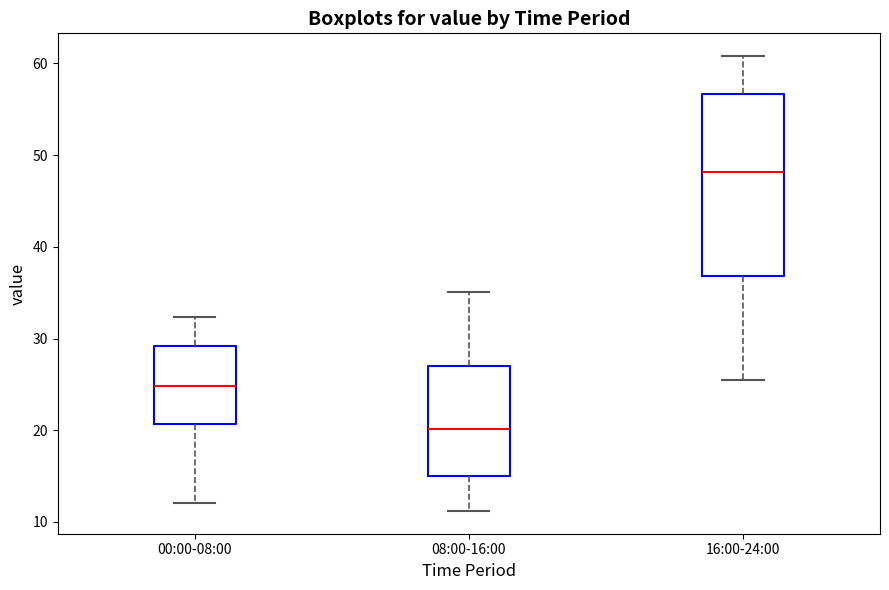

Reading left to right, transcribe this box plot: for each box, give where its median line is, the range the box spans, and where its two whiskers end, as read against the y-axis. The values are not printed on the chart, so give them approximately, as read against the axis.

00:00-08:00: median 25, box 21 to 29, whiskers 12 to 32
08:00-16:00: median 20, box 15 to 27, whiskers 11 to 35
16:00-24:00: median 48, box 37 to 57, whiskers 26 to 61